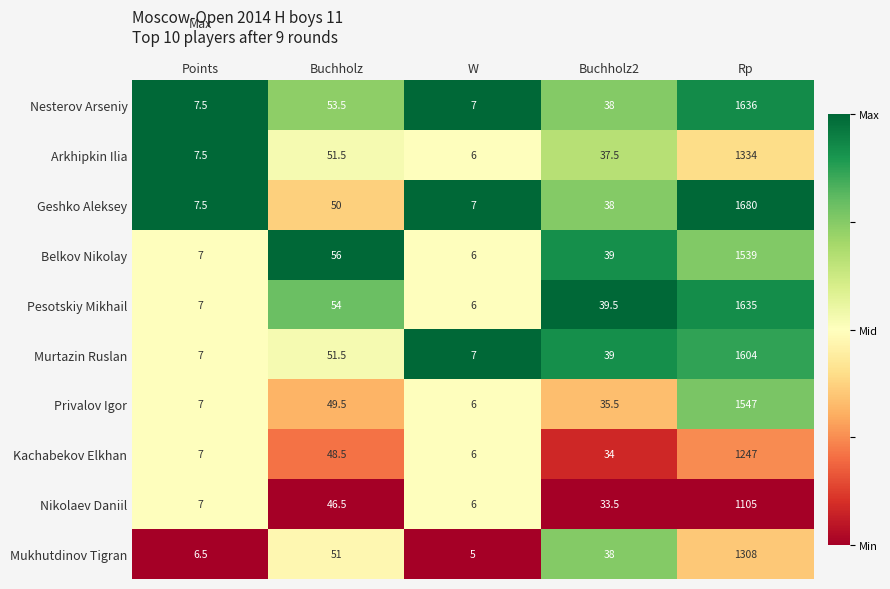

At which category is the sum across all series the highest?

Rp